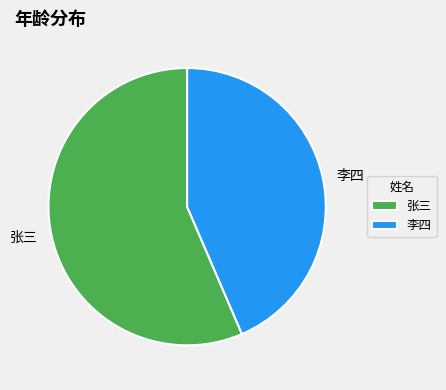

Which slice is the smallest?

李四